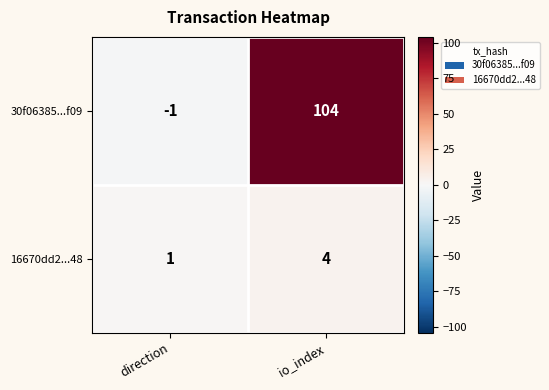

Reading left to right, list all the values displayed in this chart.

30f06385...f09: -1	104
16670dd2...48: 1	4